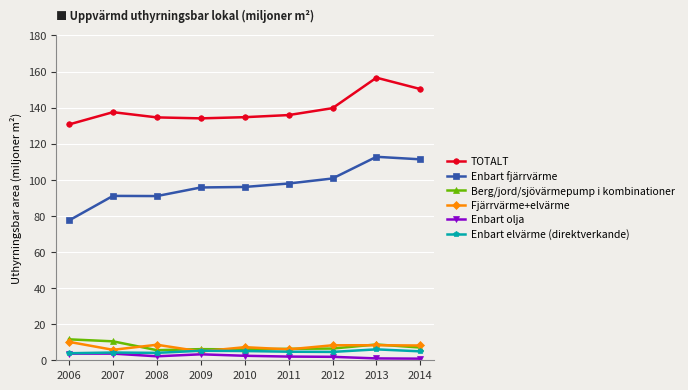

True or false: Enbart fjärrvärme and Enbart olja cross at least once.

False